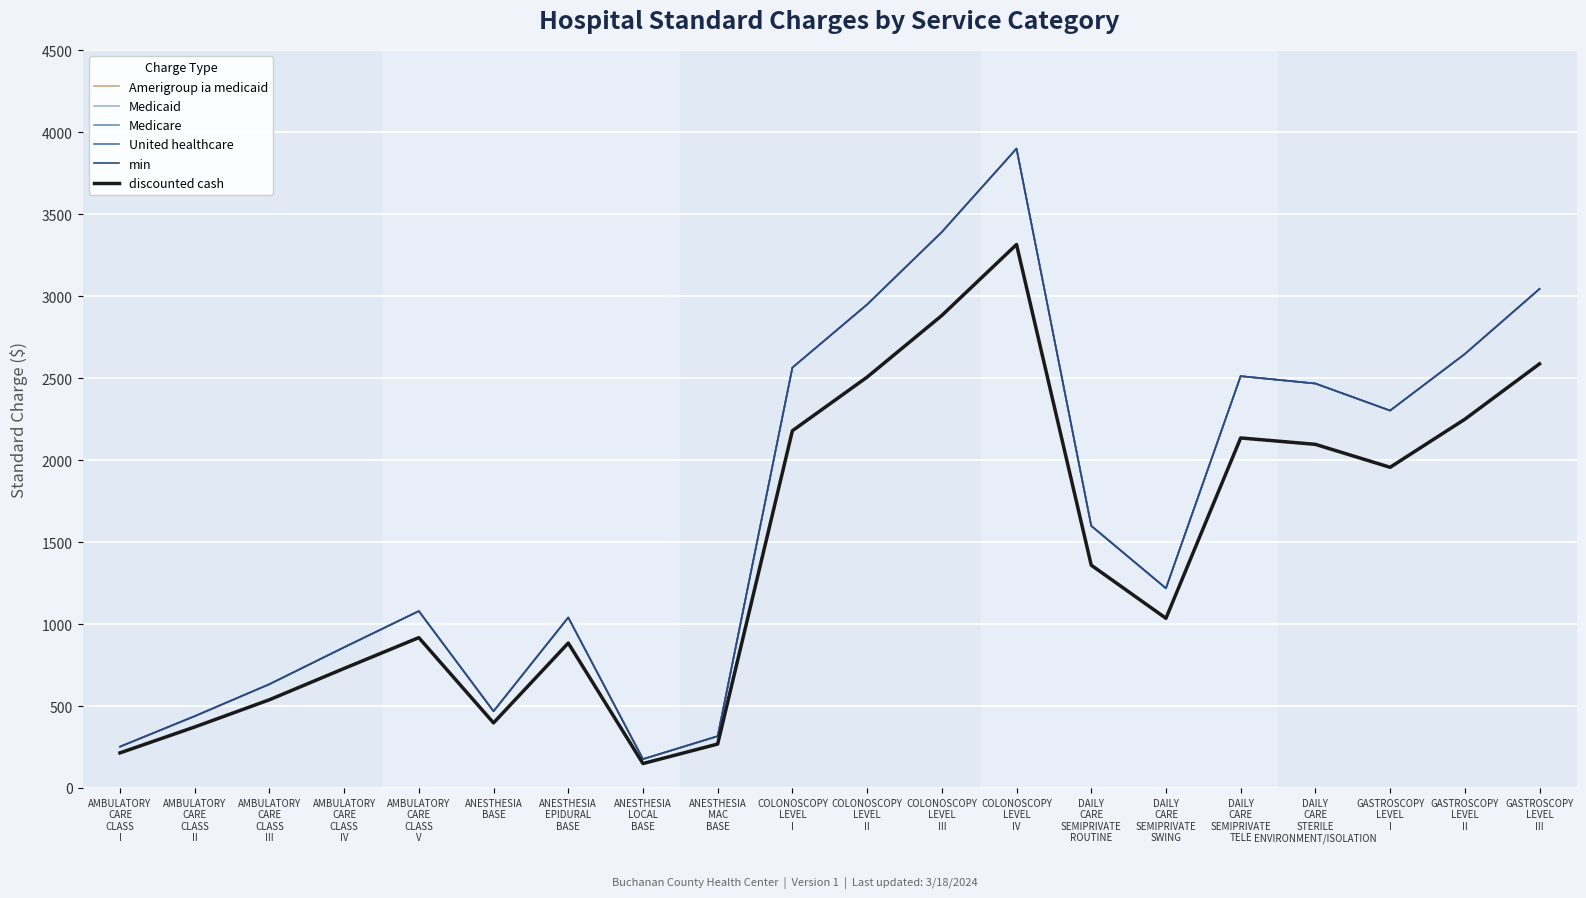

Is this an area chart (filled region under the line)?

No